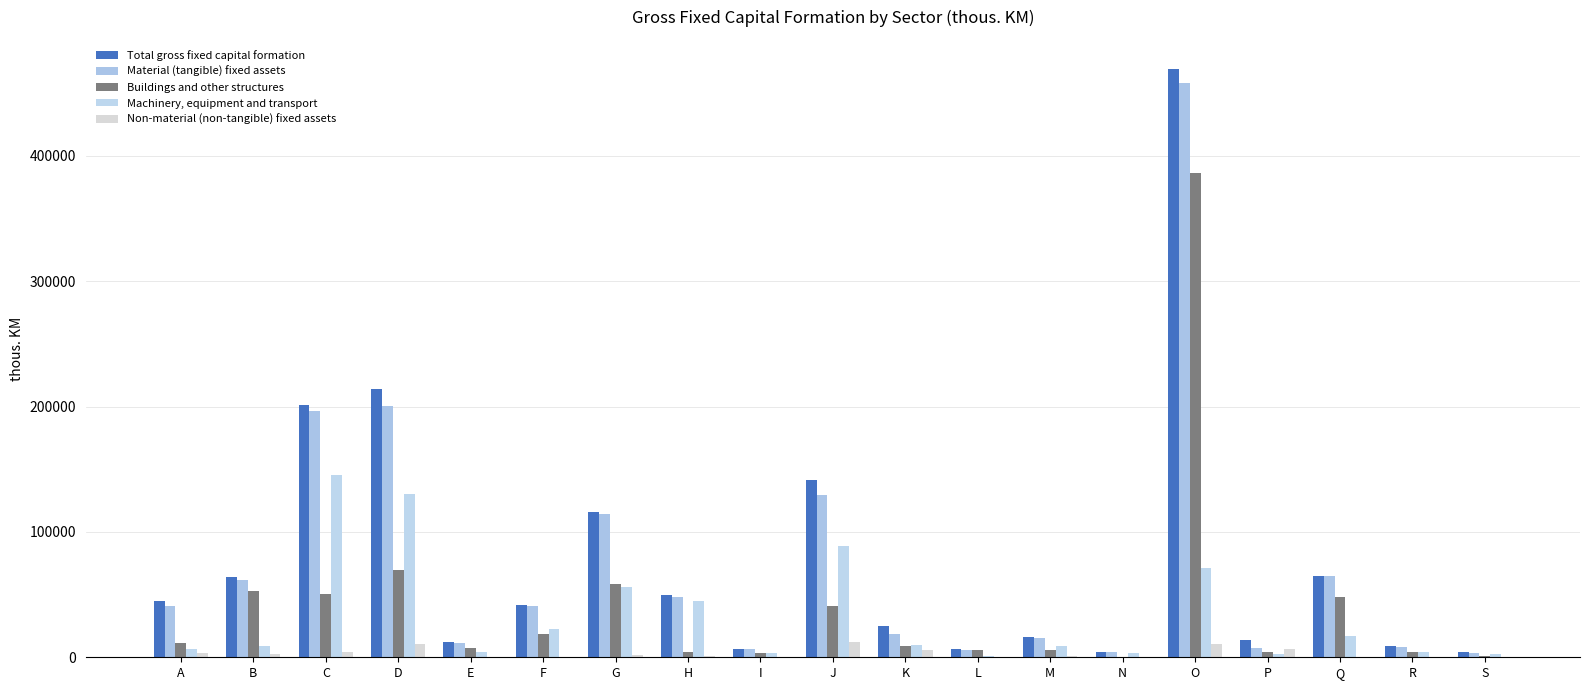

How many groups of bars are there?

19